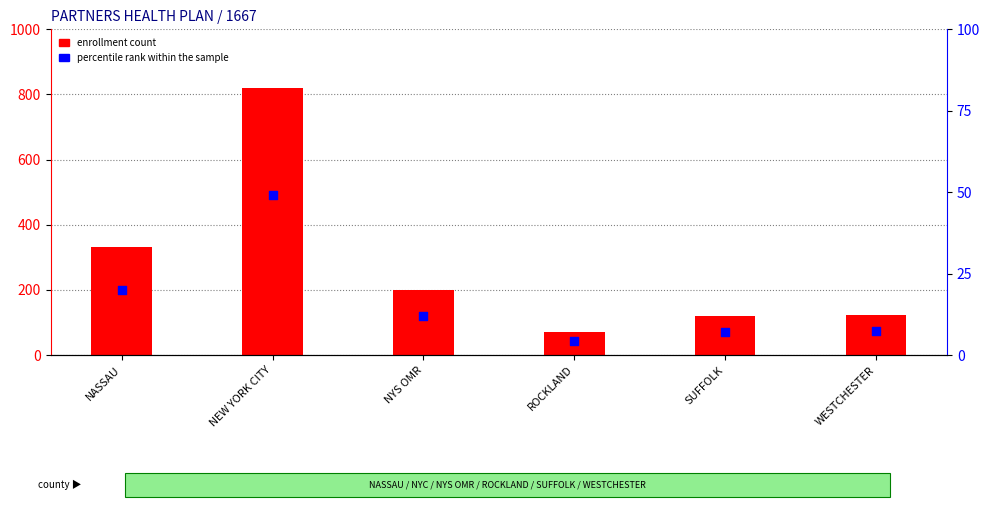

What are all the series names shown in the legend?

enrollment count, percentile rank within the sample